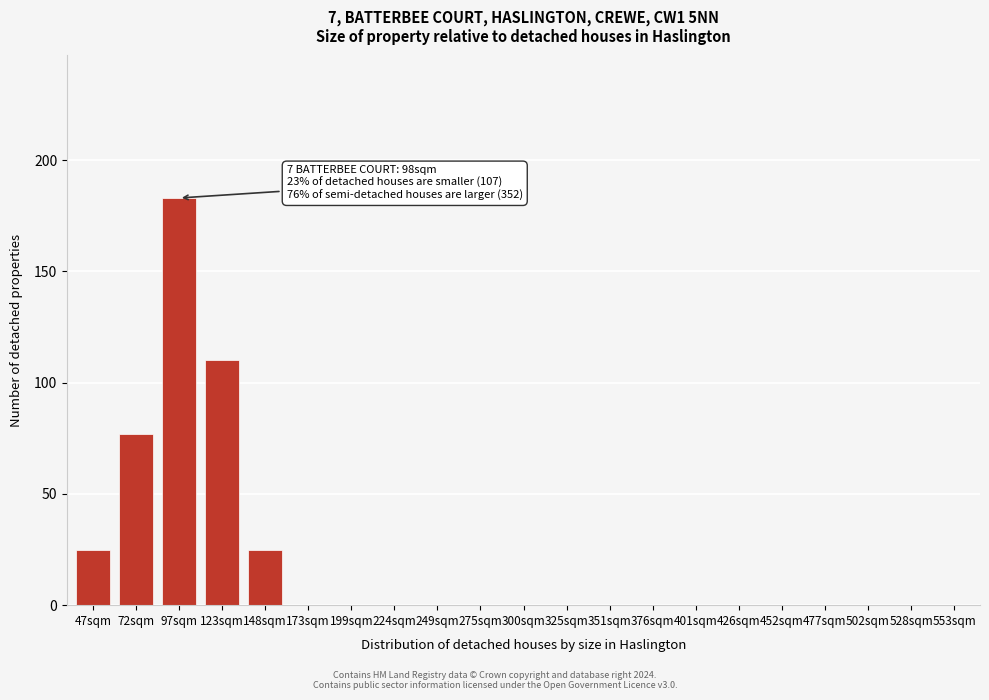

Reading left to right, transcribe all the data shown in this chart.

47sqm=25	72sqm=77	97sqm=183	123sqm=110	148sqm=25	173sqm=0	199sqm=0	224sqm=0	249sqm=0	275sqm=0	300sqm=0	325sqm=0	351sqm=0	376sqm=0	401sqm=0	426sqm=0	452sqm=0	477sqm=0	502sqm=0	528sqm=0	553sqm=0